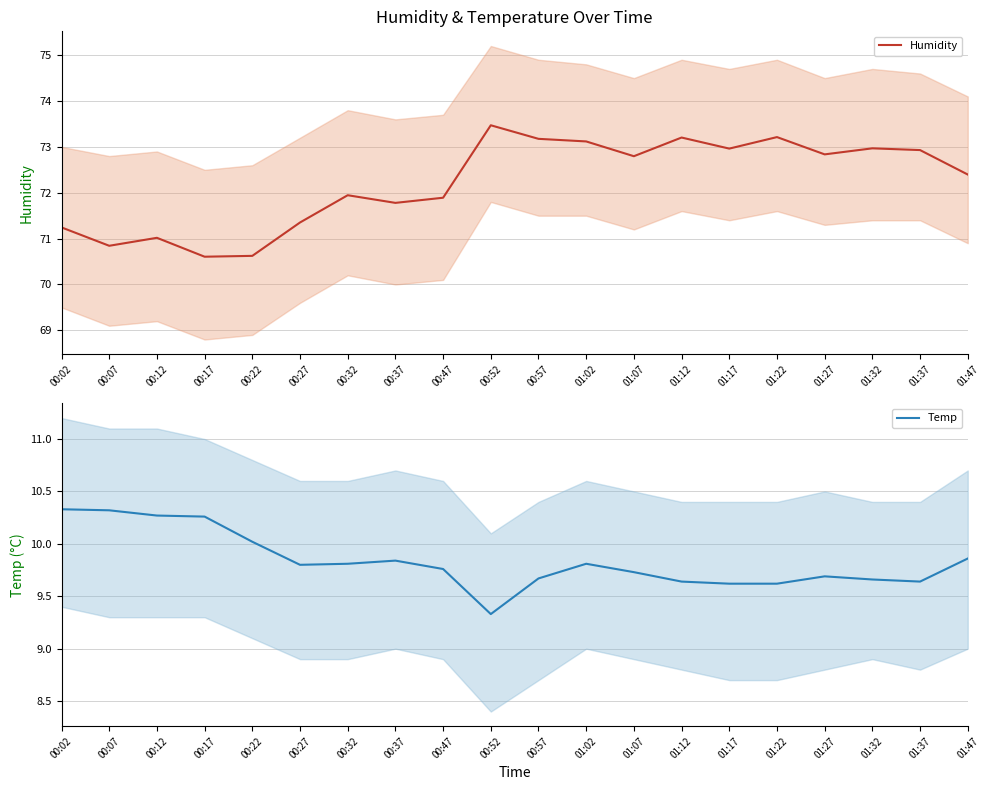

Is it true that Temp equals 9.8 at 00:37?

True